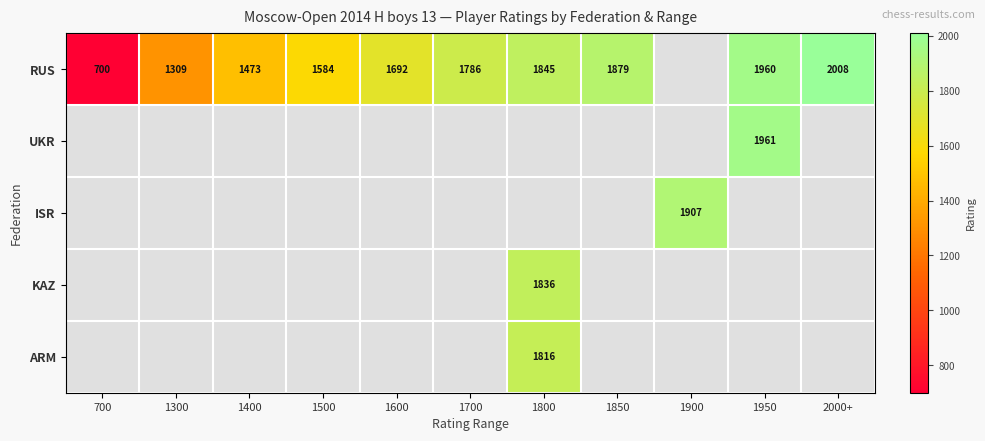

What is the difference between the RUS values at 1700 and 1850?

93